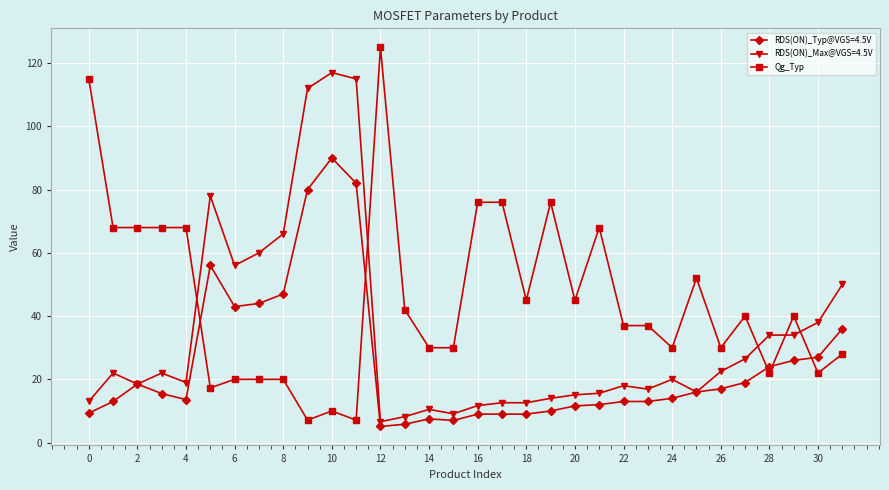

What is the greatest value displayed?

125.0